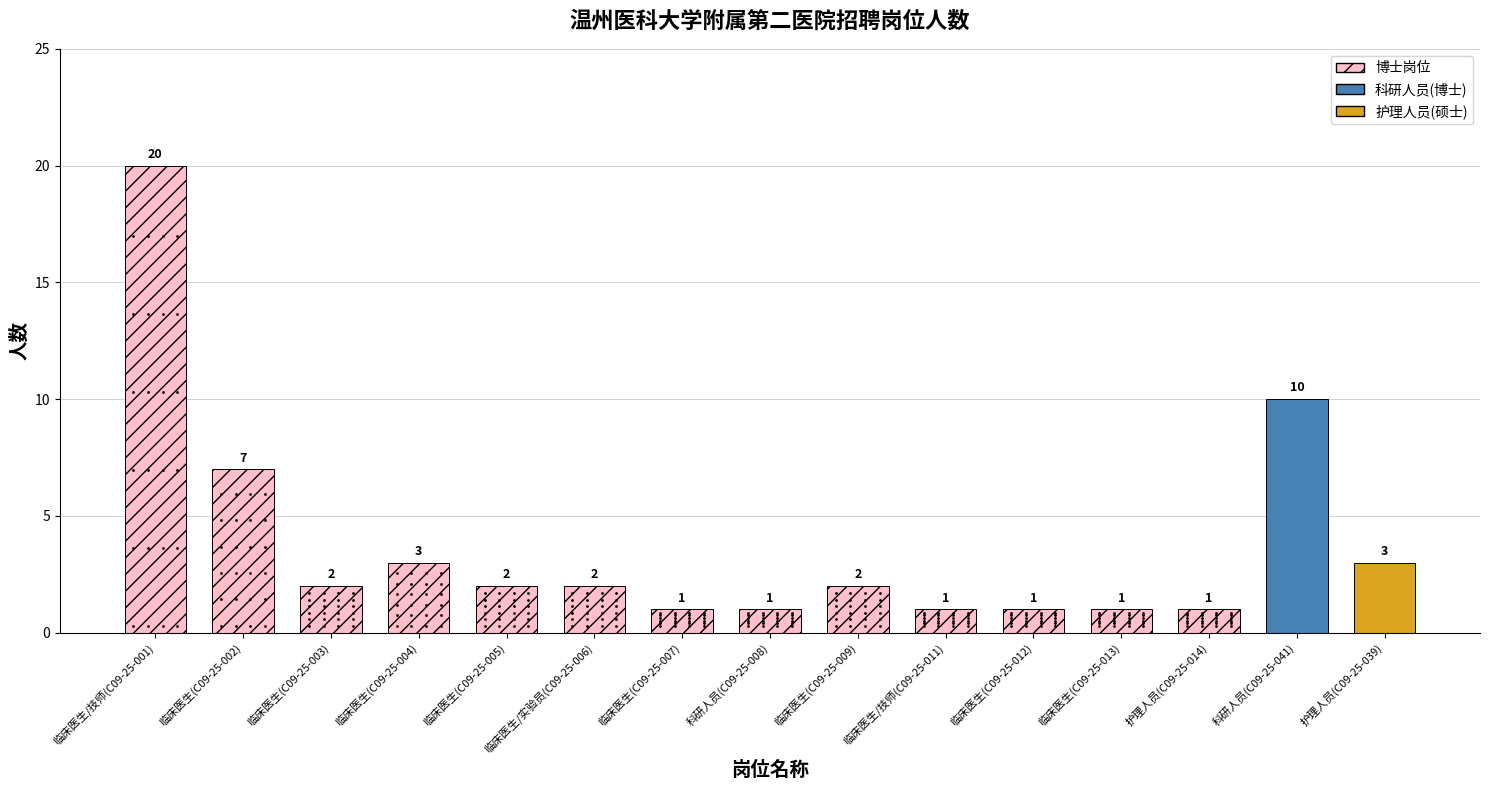

What is the smallest value displayed?

1